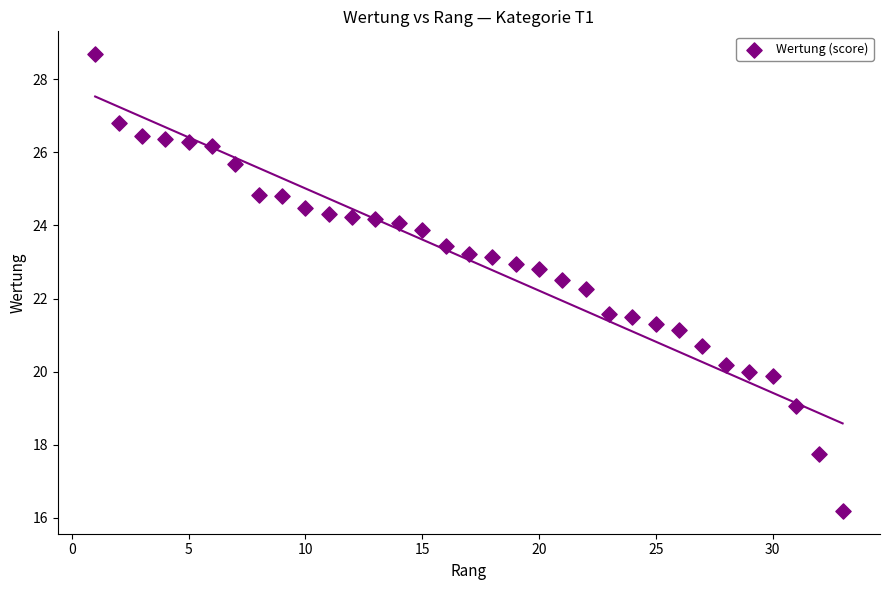

What is the range of Y values (max minus min)?

12.5